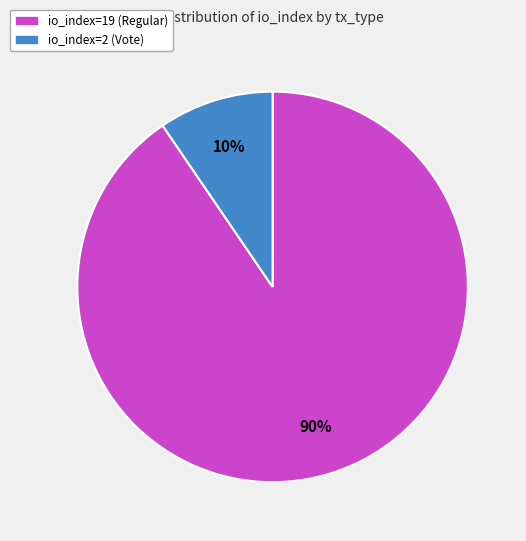

To the nearest percent, what is the average slice percentage?

50%